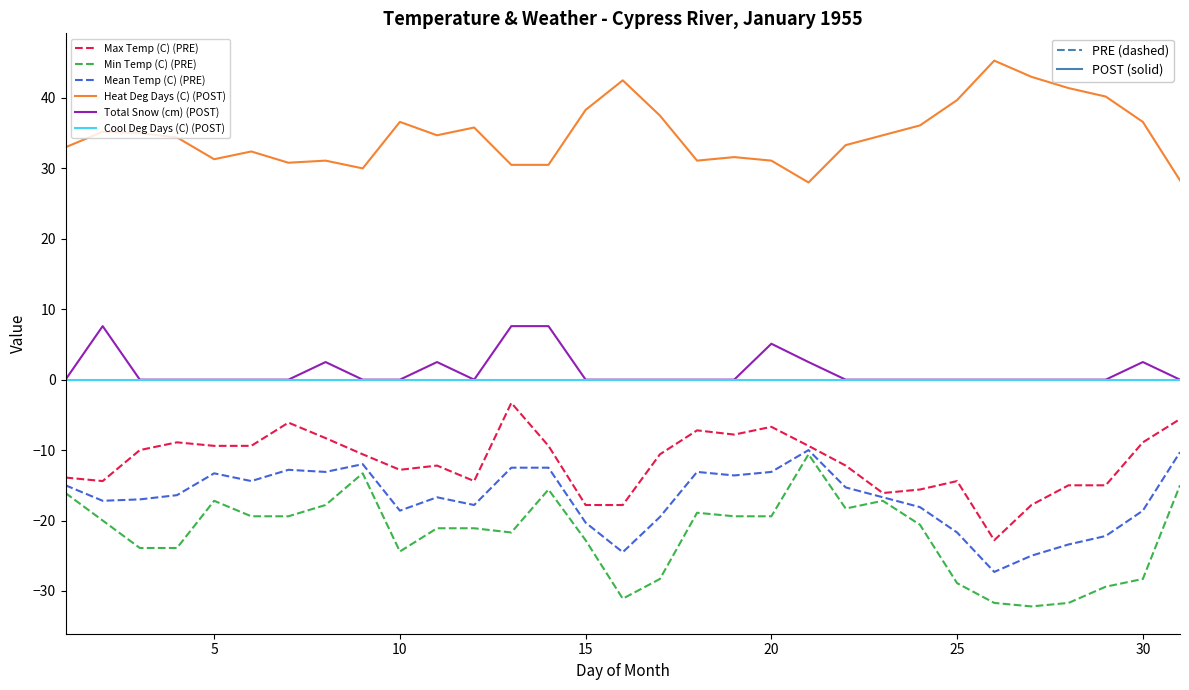

Count the number of data series in this chart.

6